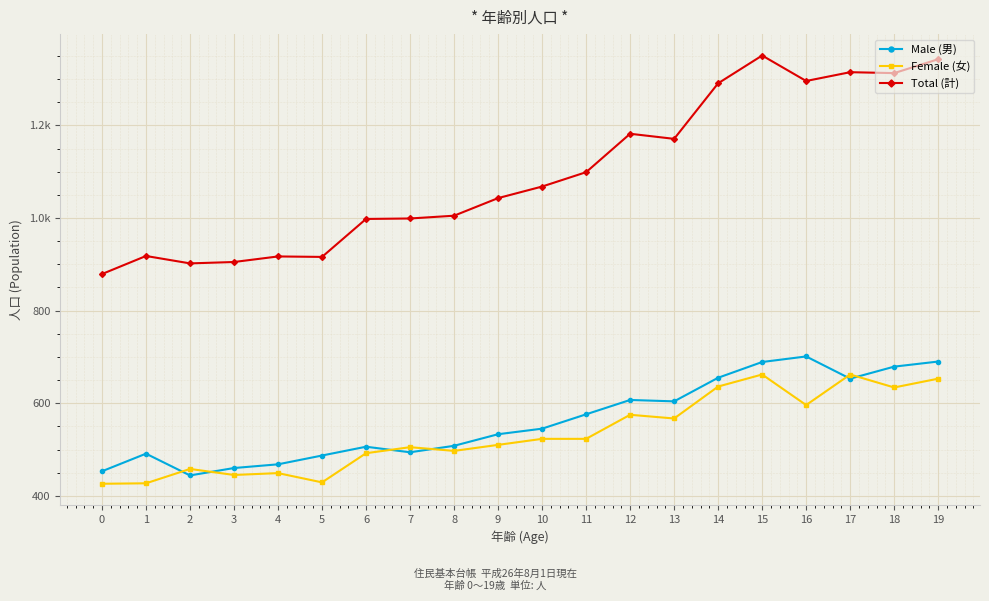

Is this an area chart (filled region under the line)?

No